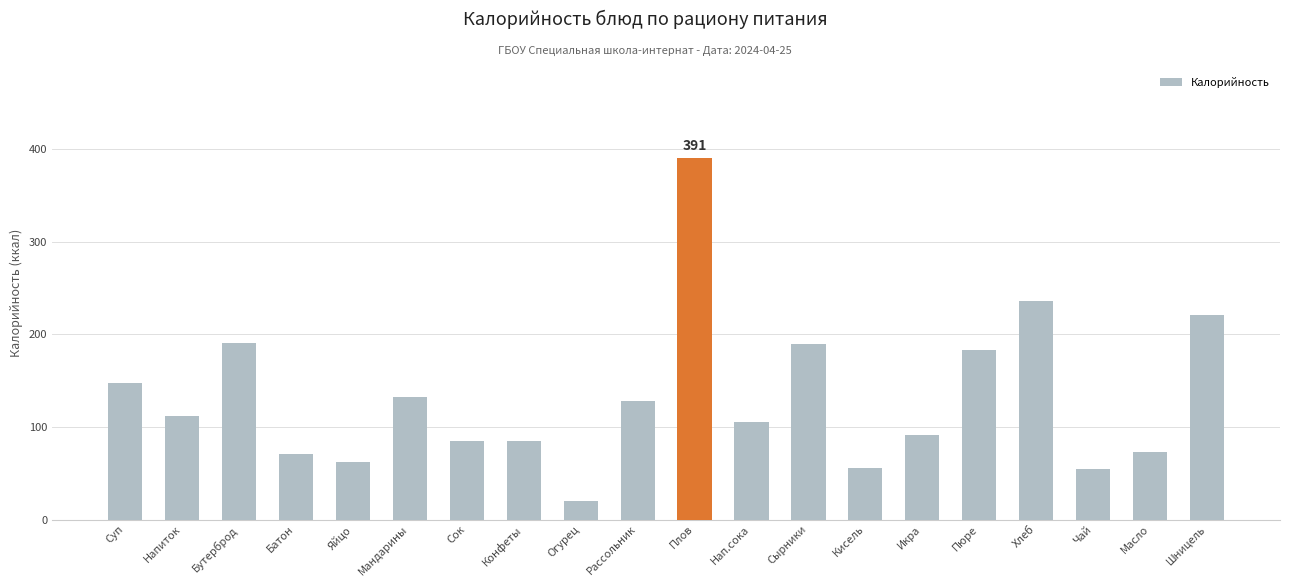

How many series are shown in this chart?

1